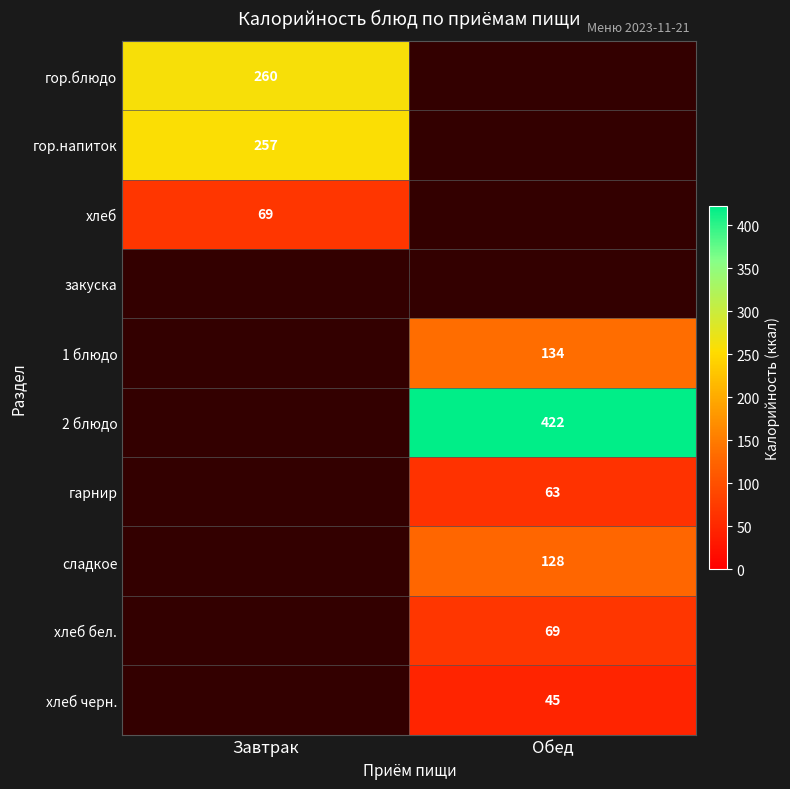

The хлеб черн. series shows 71 at Обед. True or false?

False